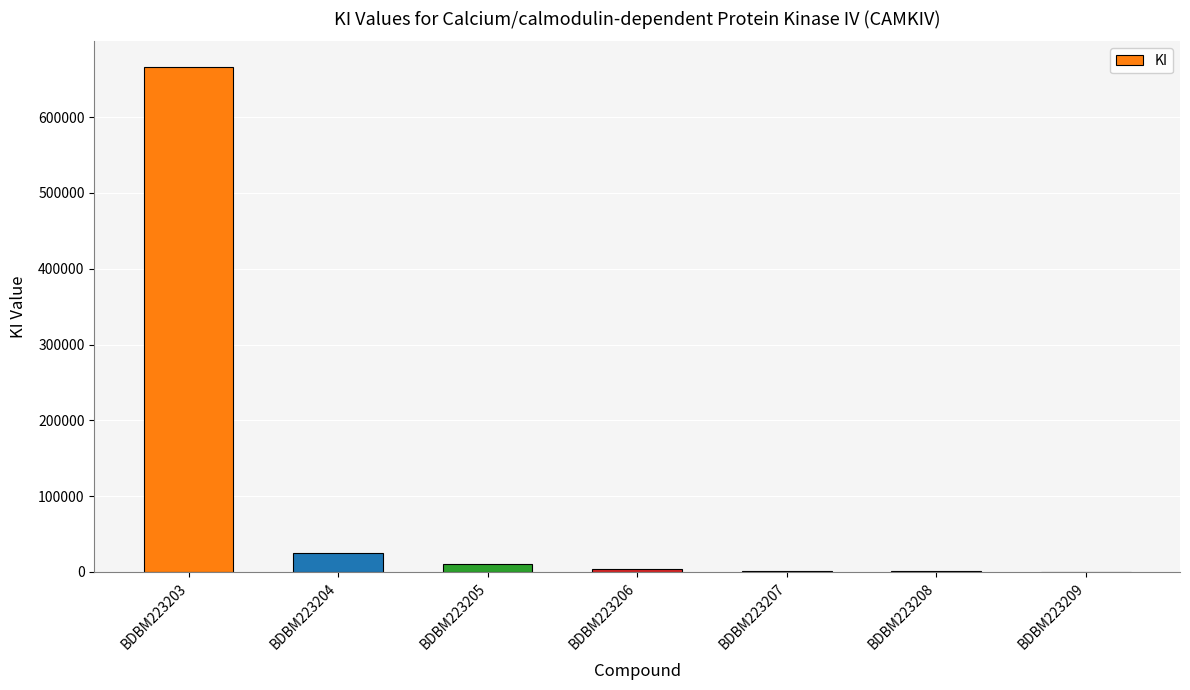

The chart shows a value of 1351.3 at BDBM223208. True or false?

True